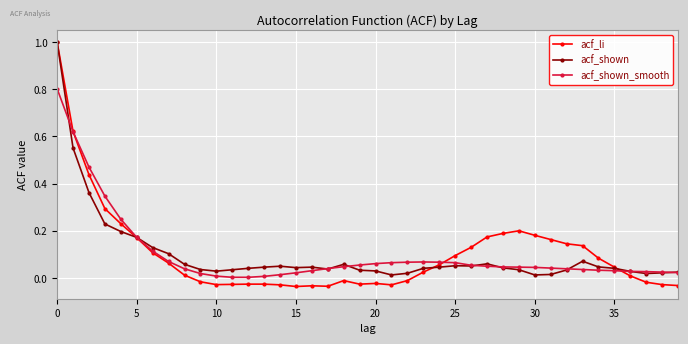

What is the greatest value displayed?

1.0